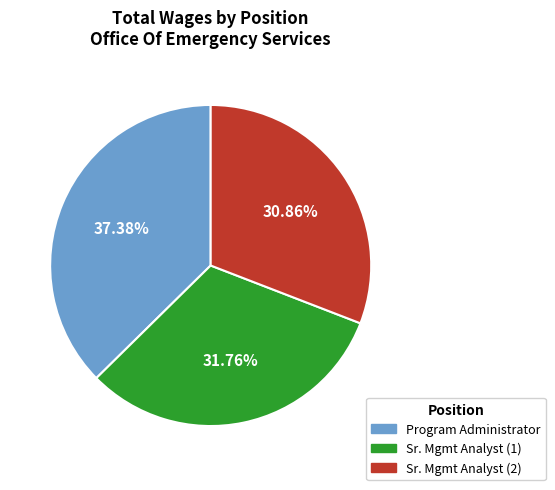

Is there a majority slice in this chart?

No